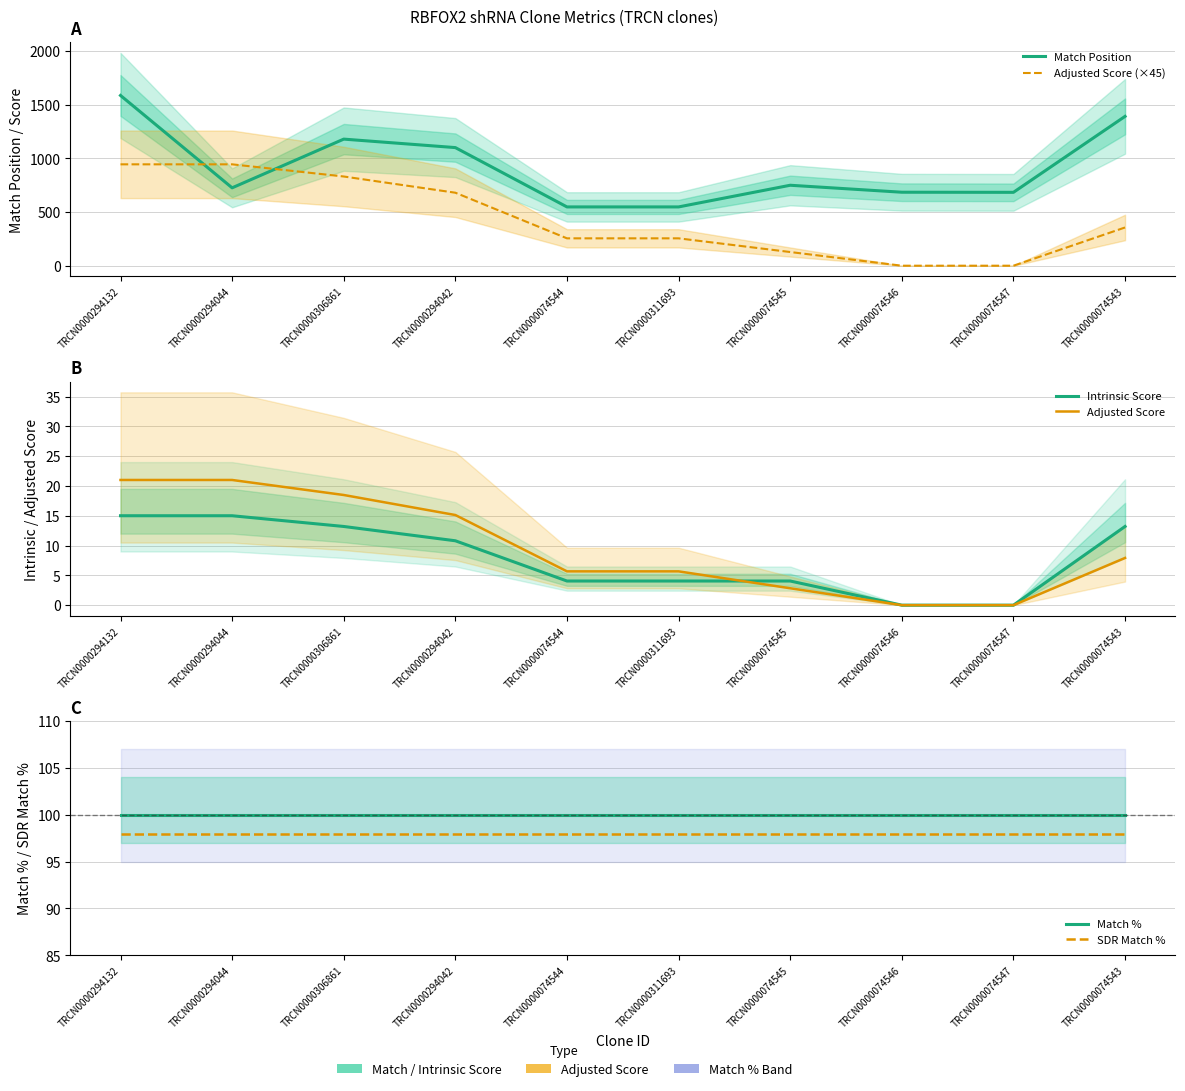

True or false: SDR Match % has a value of 56.5 at TRCN0000074547.

False